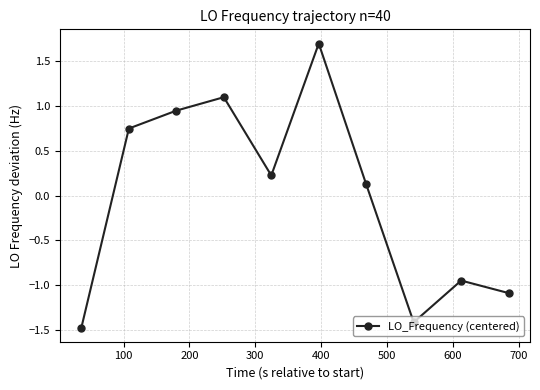

What is the greatest value displayed?

1.7